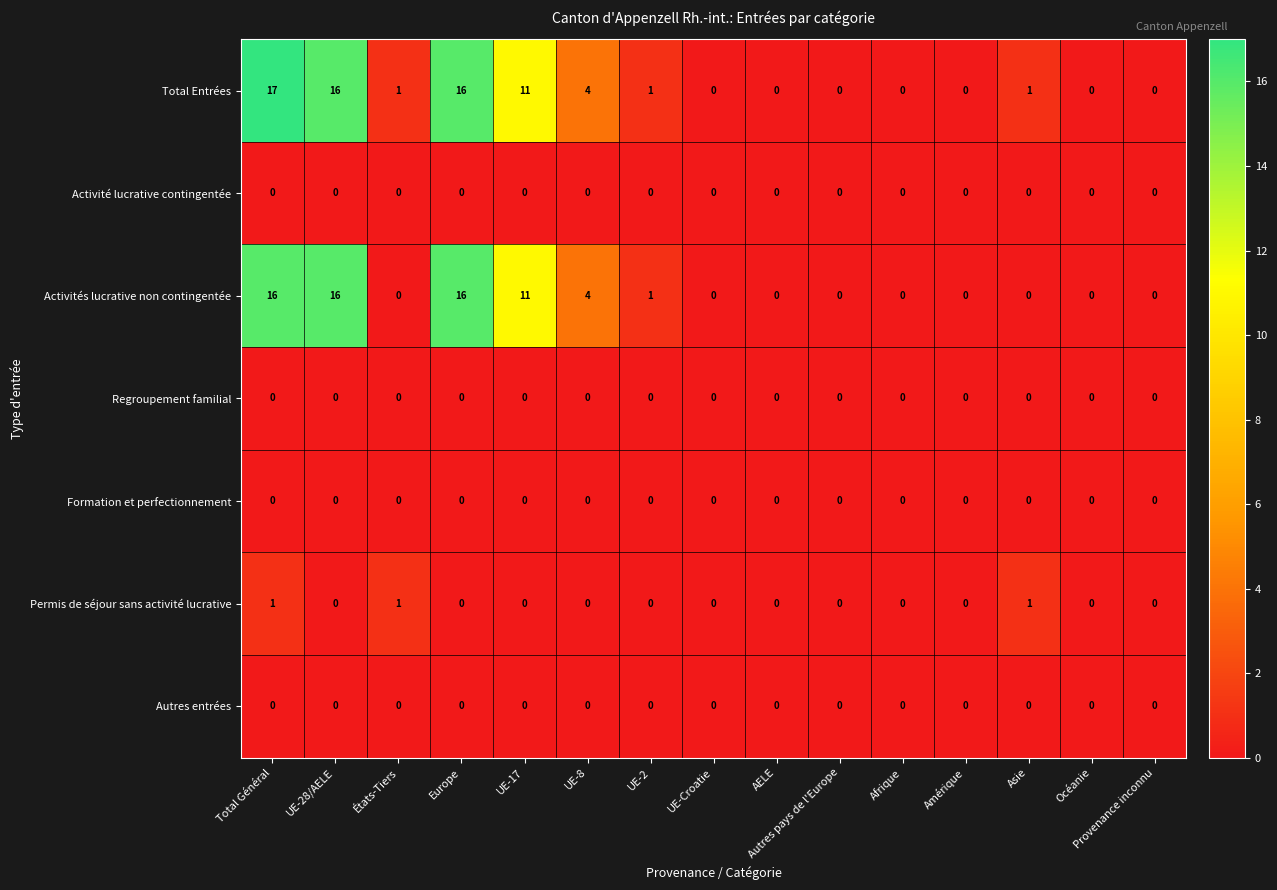

At how many categories does at least one series exceed 10?

4